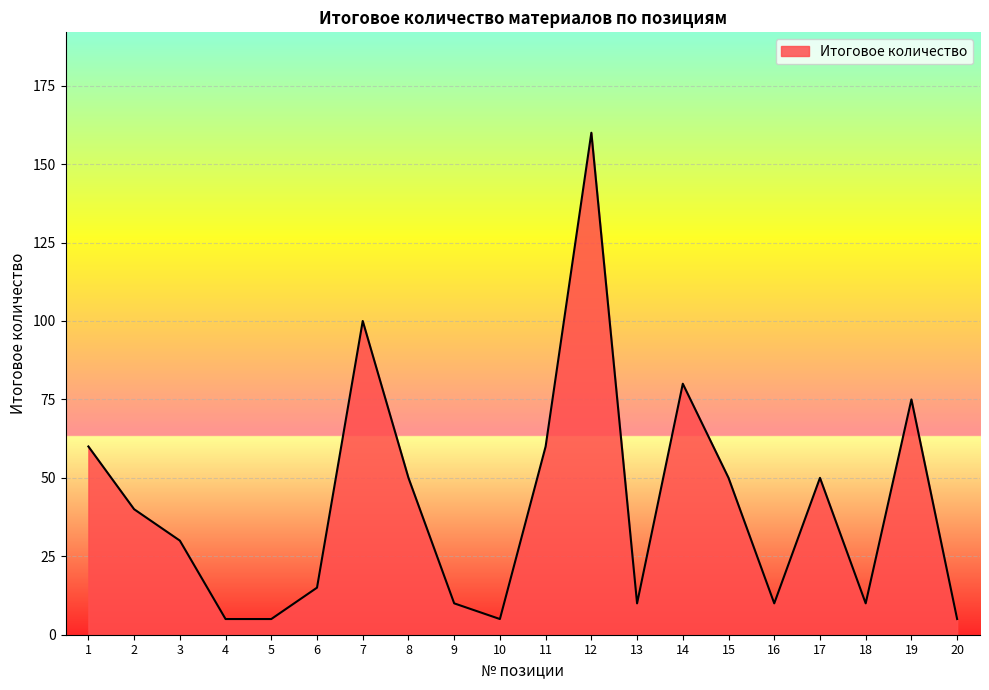

Where is the data nearest to the value 82?

14